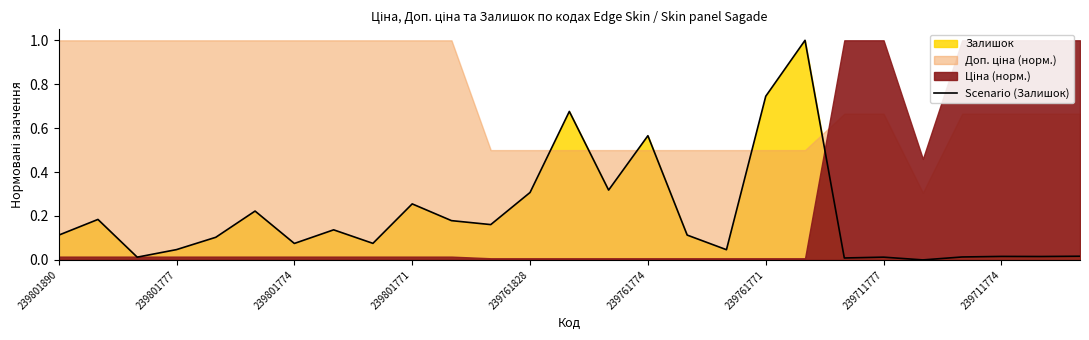

What is the average value?

0.2